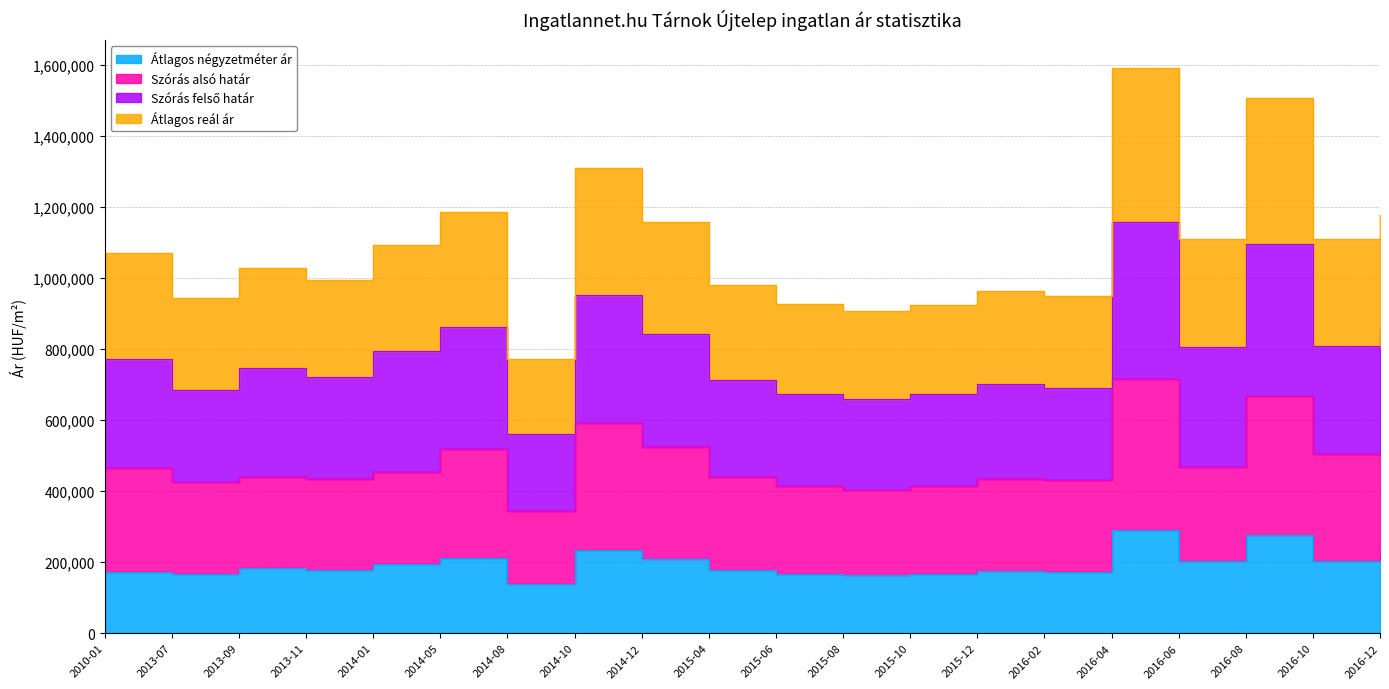

How many values in the Szórás alsó határ series exceed 453164?

9